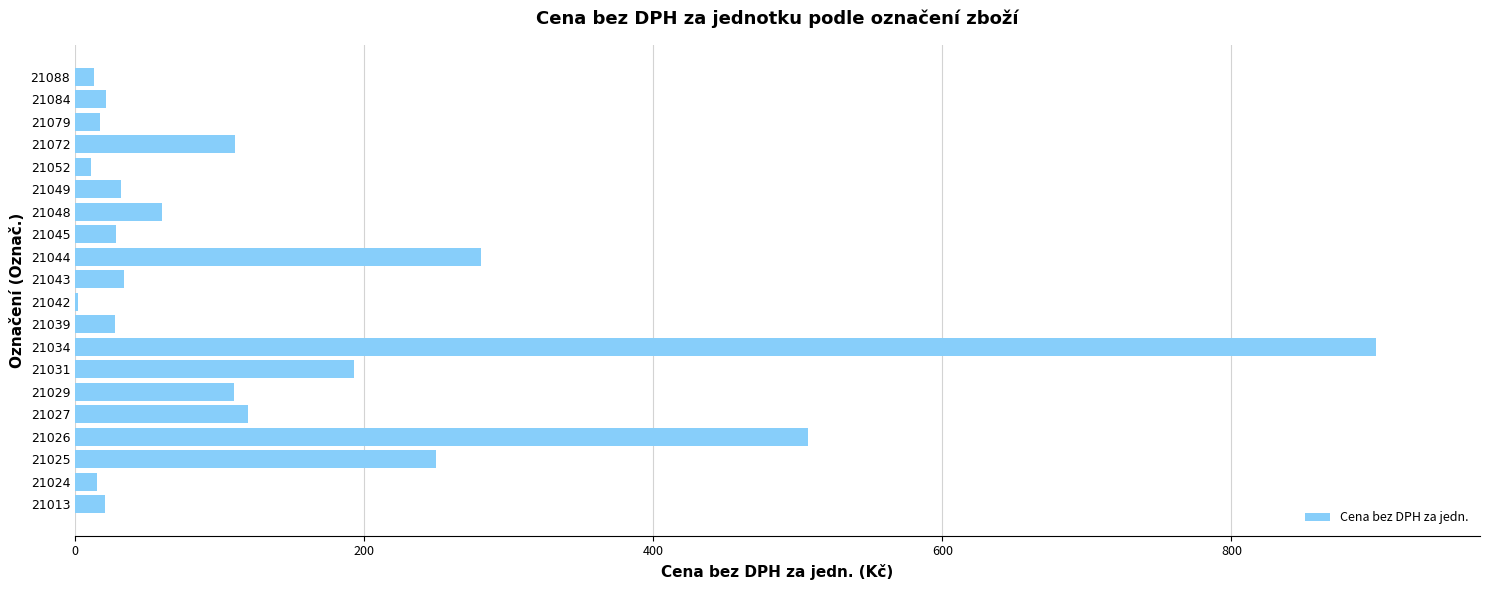

Count the number of data series in this chart.

1